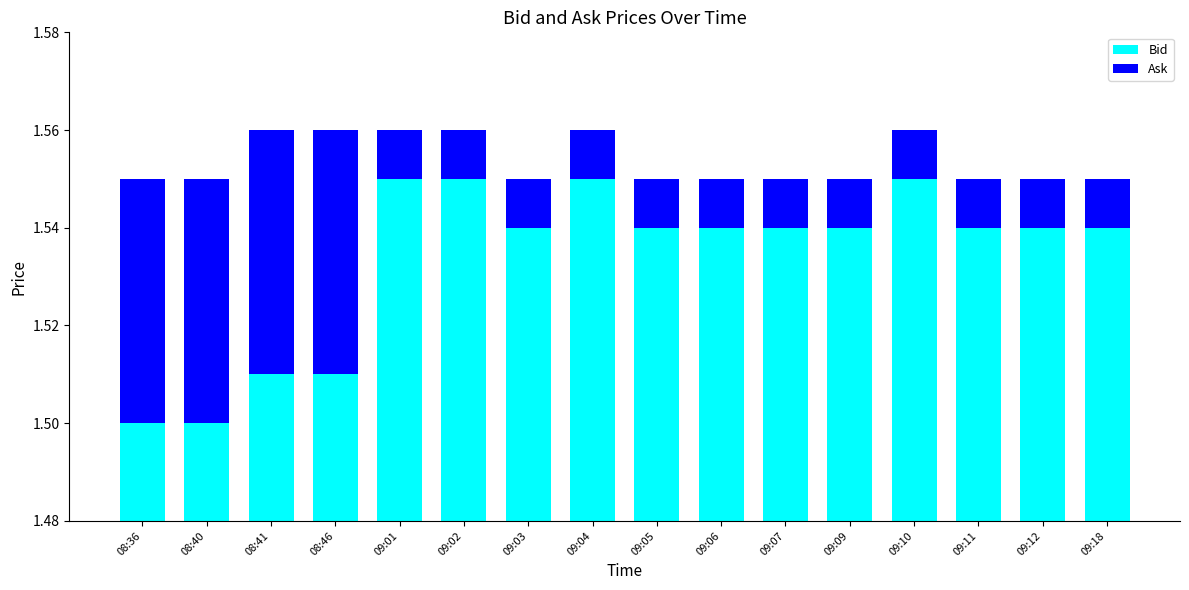

The value of Ask at 09:07 is 0.0. True or false?

False